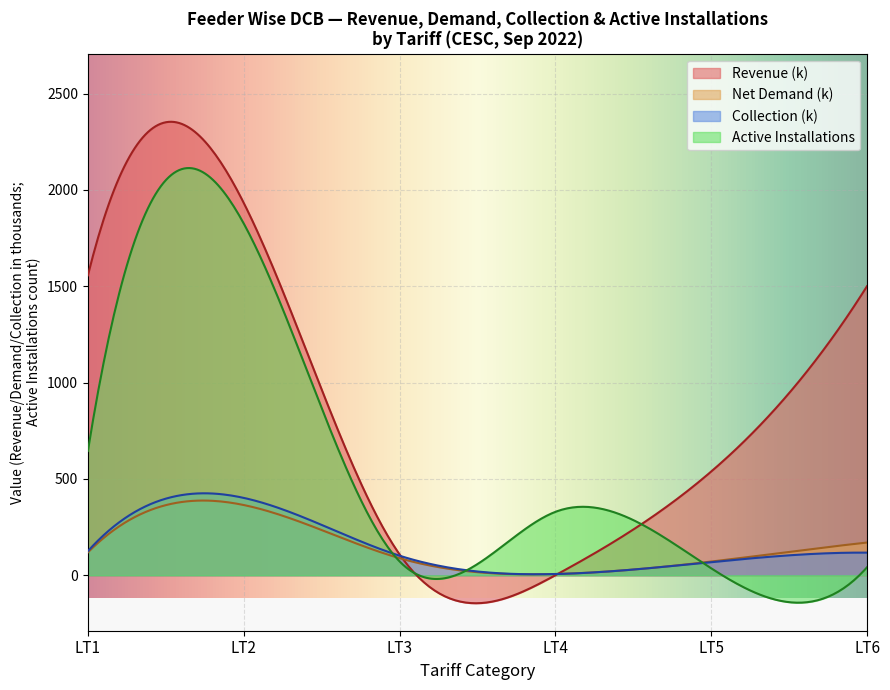

Which series has the largest total across all categories?

Revenue (k)